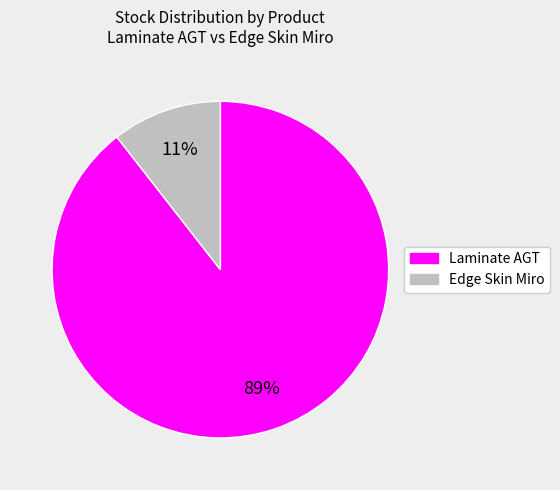

To the nearest percent, what is the average slice percentage?

50%